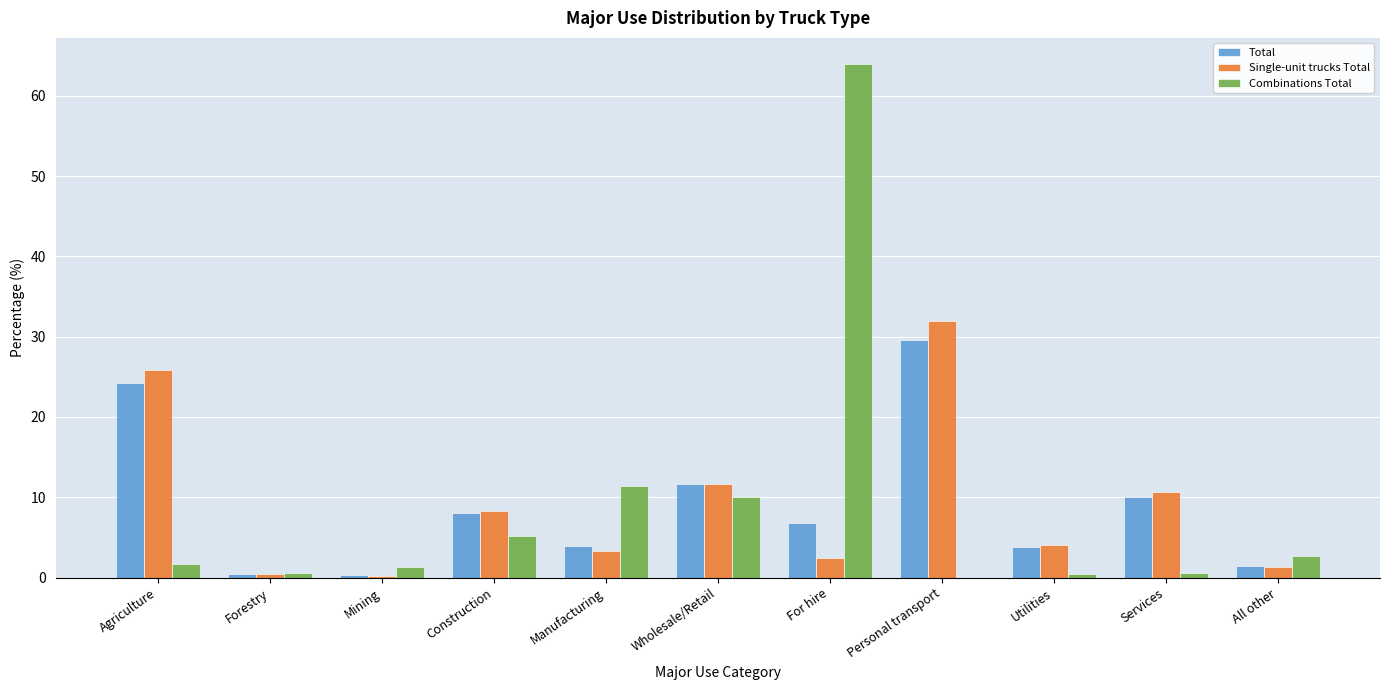

Which label corresponds to the largest value in the chart?

For hire